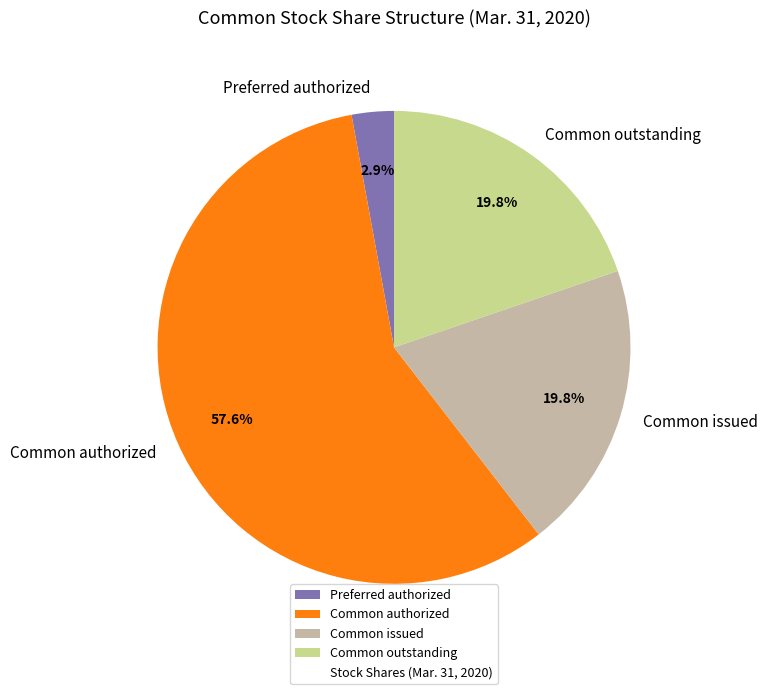

Which category has the biggest portion of the pie?

Common authorized